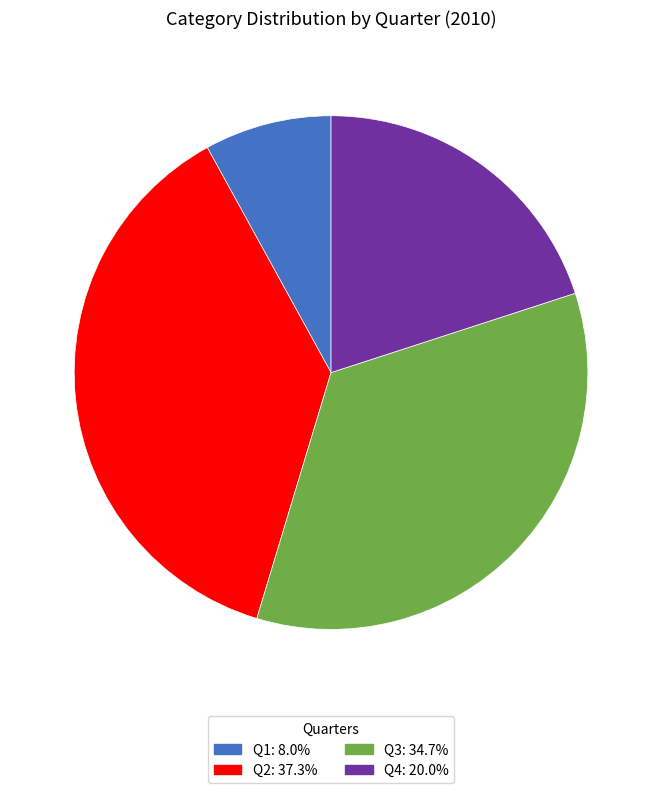

Does Q1 account for over 50% of the chart?

No